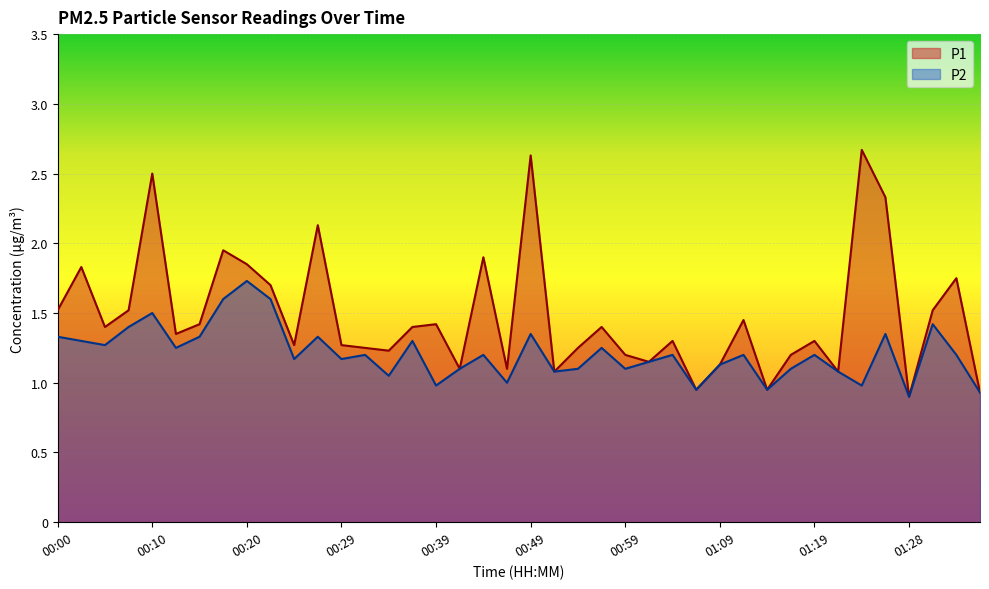

Is it true that P2 equals 0.7 at 01:11?

False